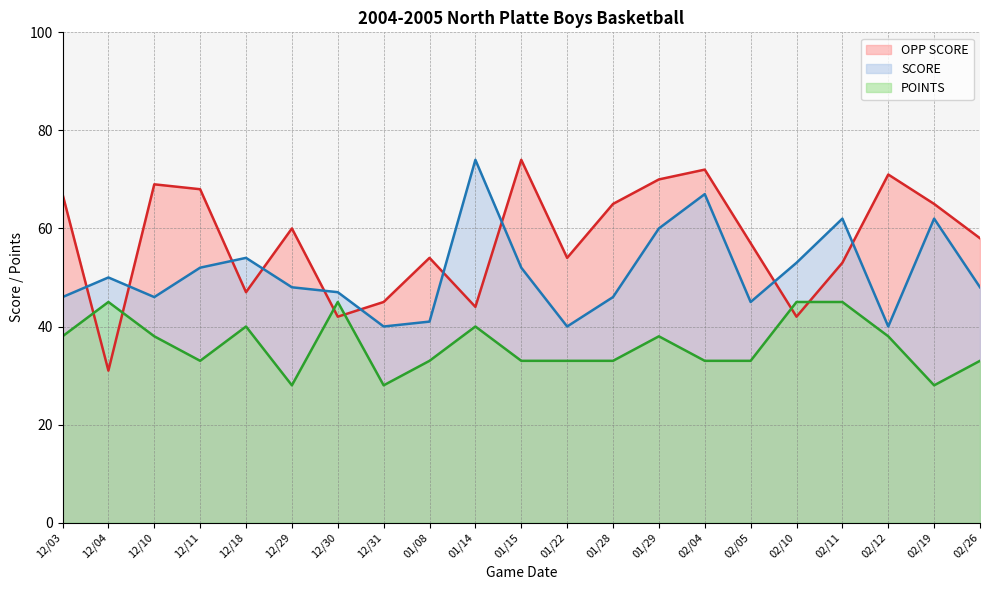

How many lines are shown in the chart?

3